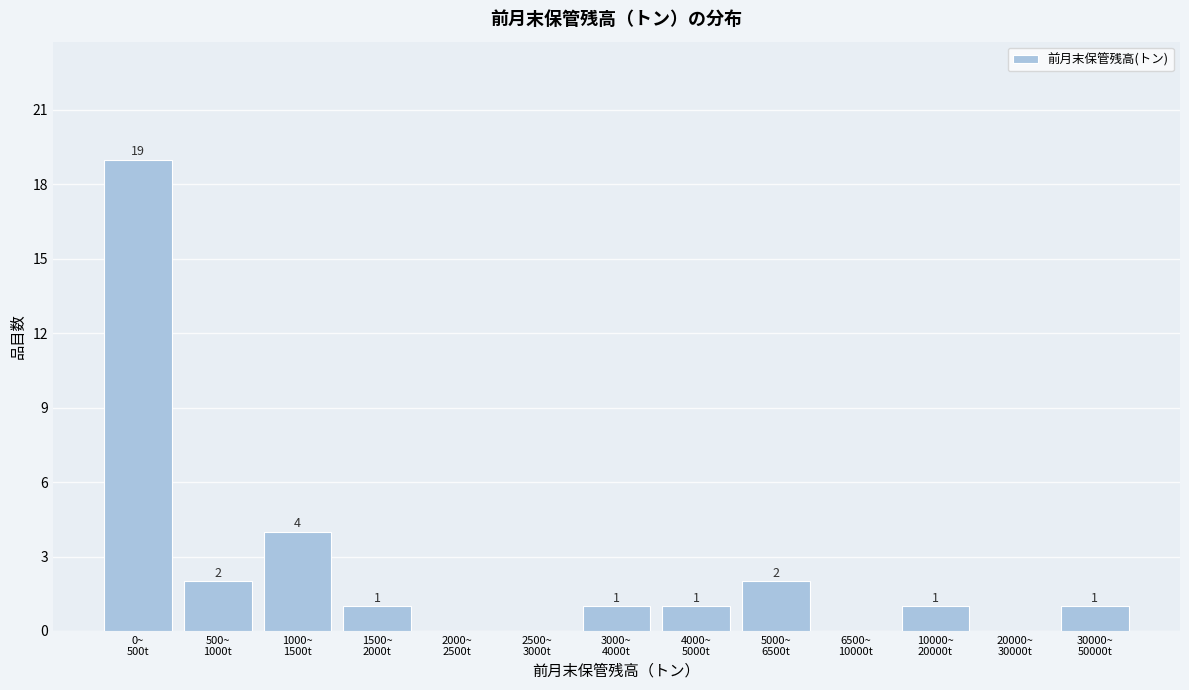

What is the maximum value shown in the chart?

19